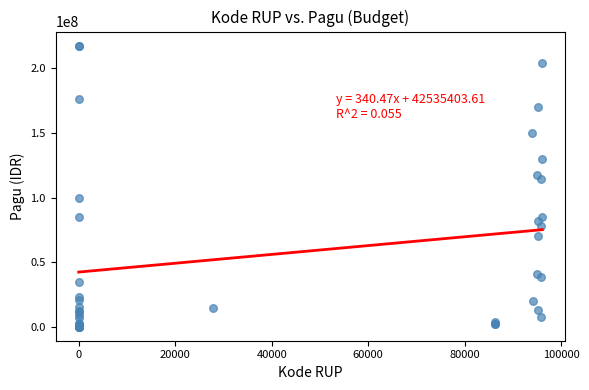

What Y value in the scatter plot is closest to 108830000?

114296000